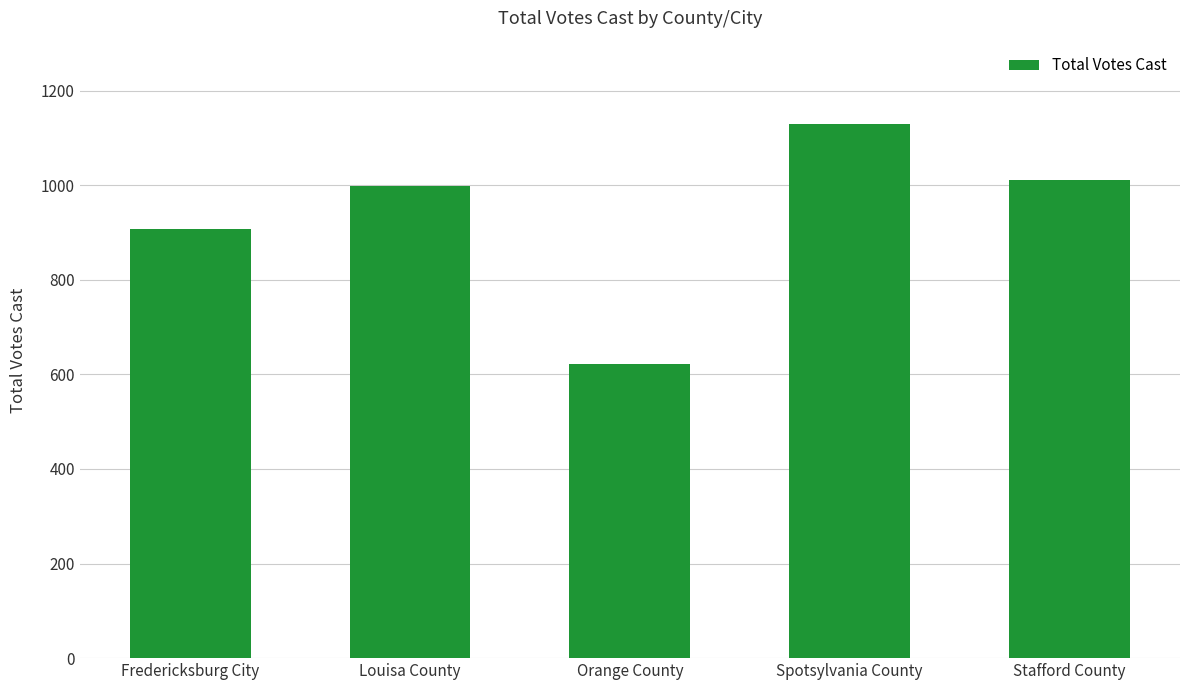

What is the approximate value at Spotsylvania County, to the nearest 50?

1150